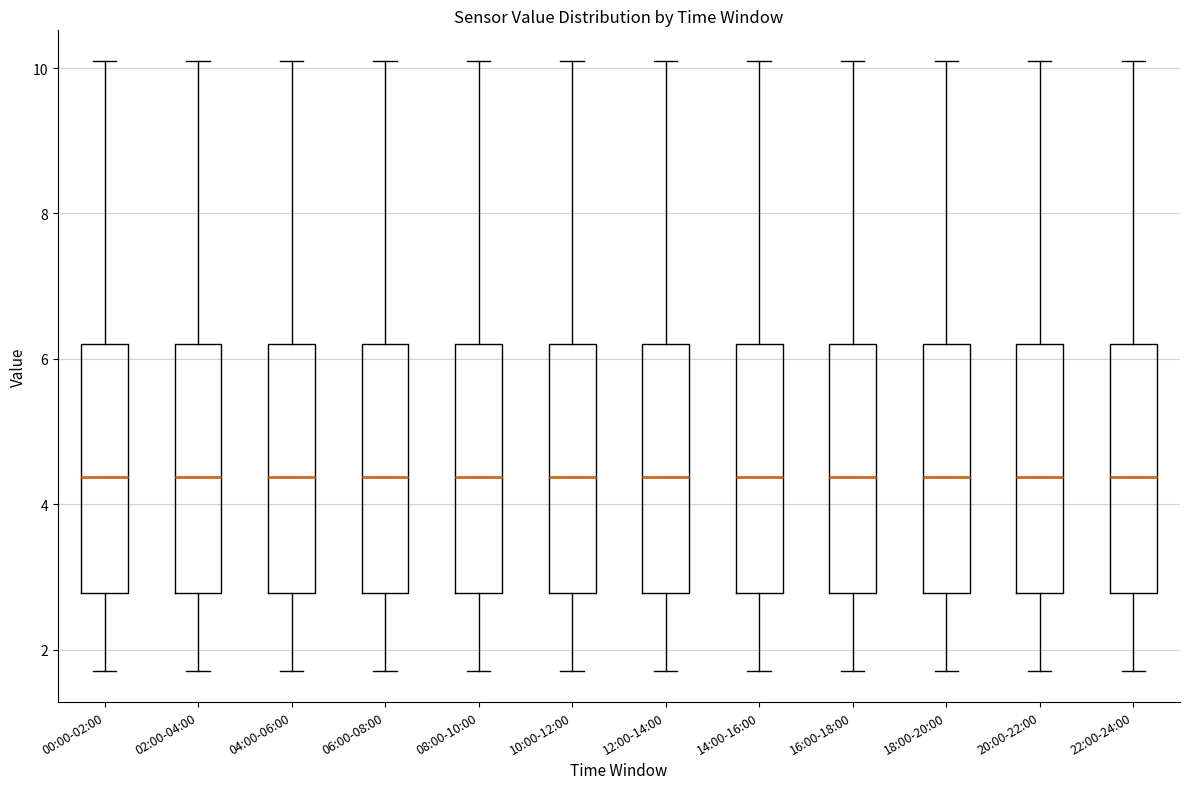

Where is the lower edge of the box for 12:00-14:00 on the y-axis? The values are not printed on the chart, so give them approximately, as read against the axis.

2.8